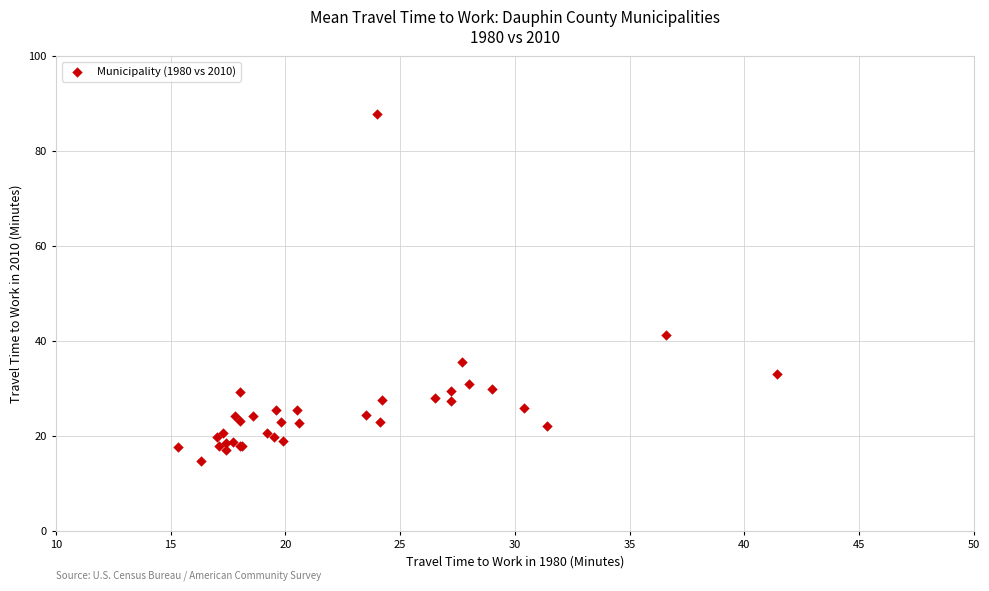

What Y value in the scatter plot is closest to 51?

41.2